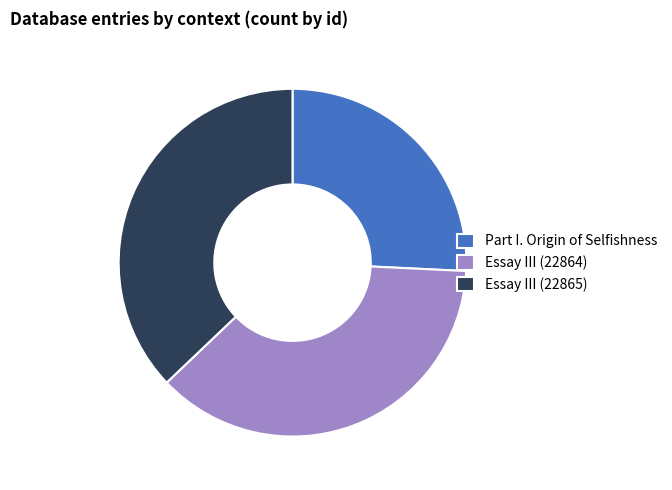

Which category has the smallest portion of the pie?

Part I. Origin of Selfishness